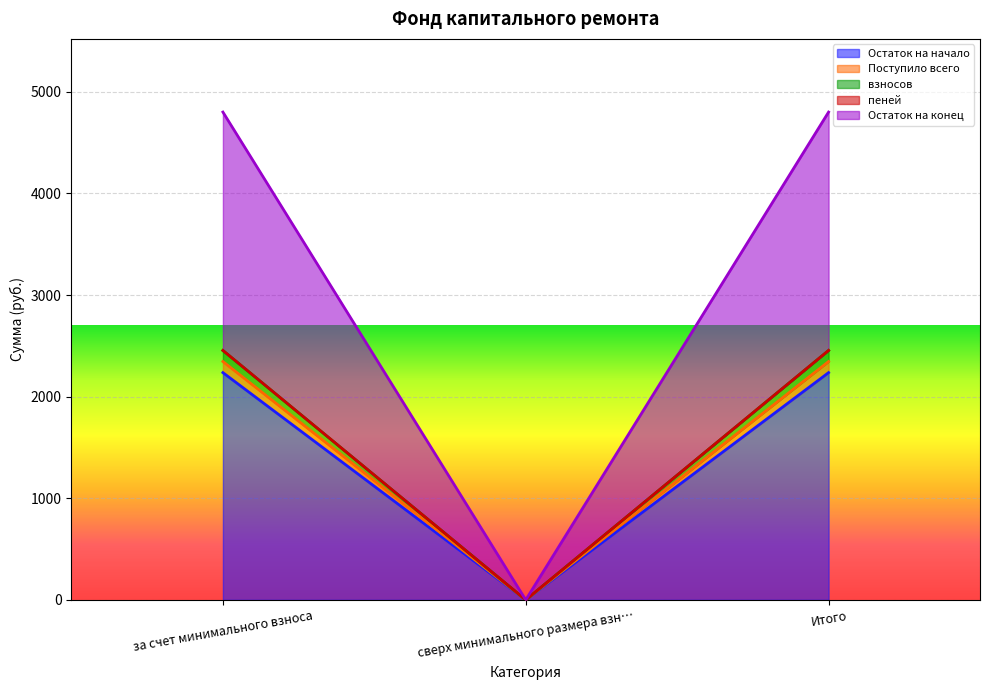

The value of Остаток на начало at Итого is 3165.8. True or false?

False